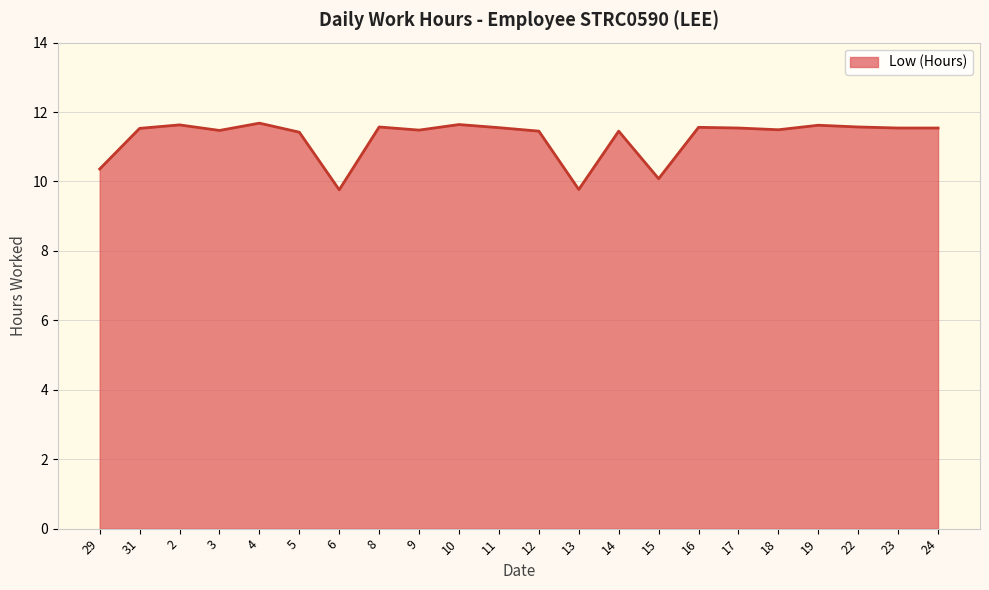

What is the label of the 12th point from the right?

11